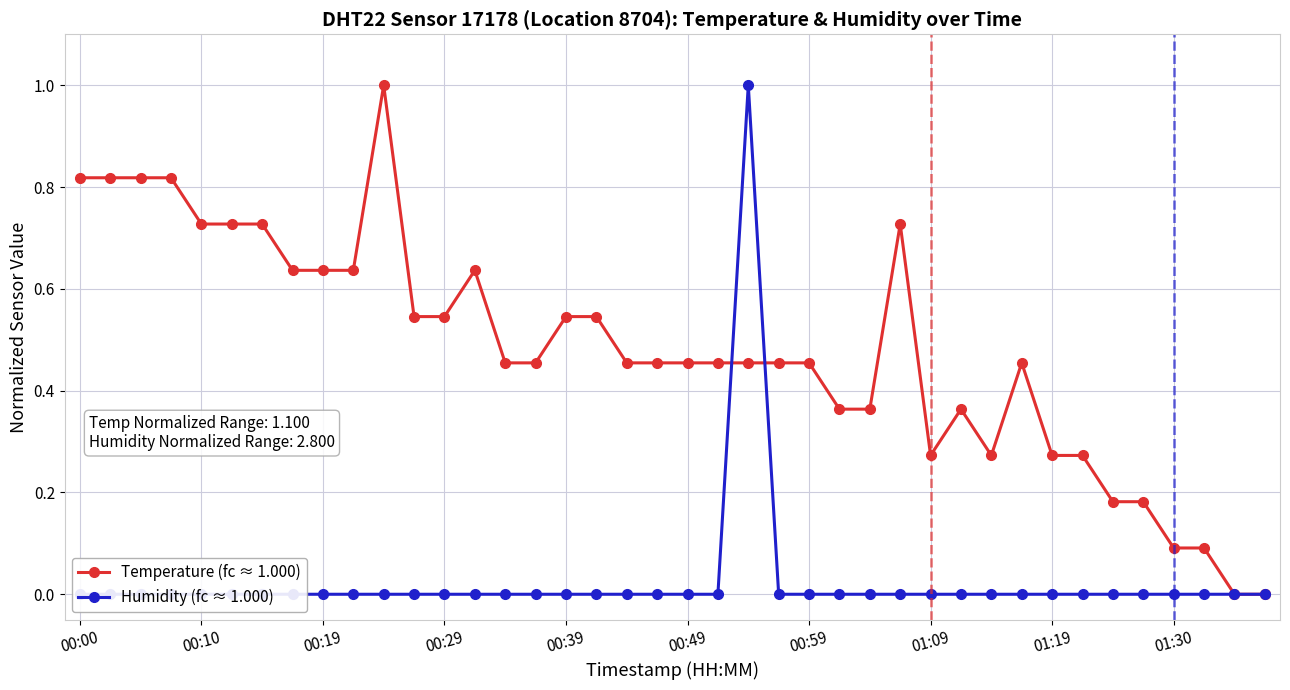

What are all the series names shown in the legend?

Temperature (fc ≈ 1.000), Humidity (fc ≈ 1.000)